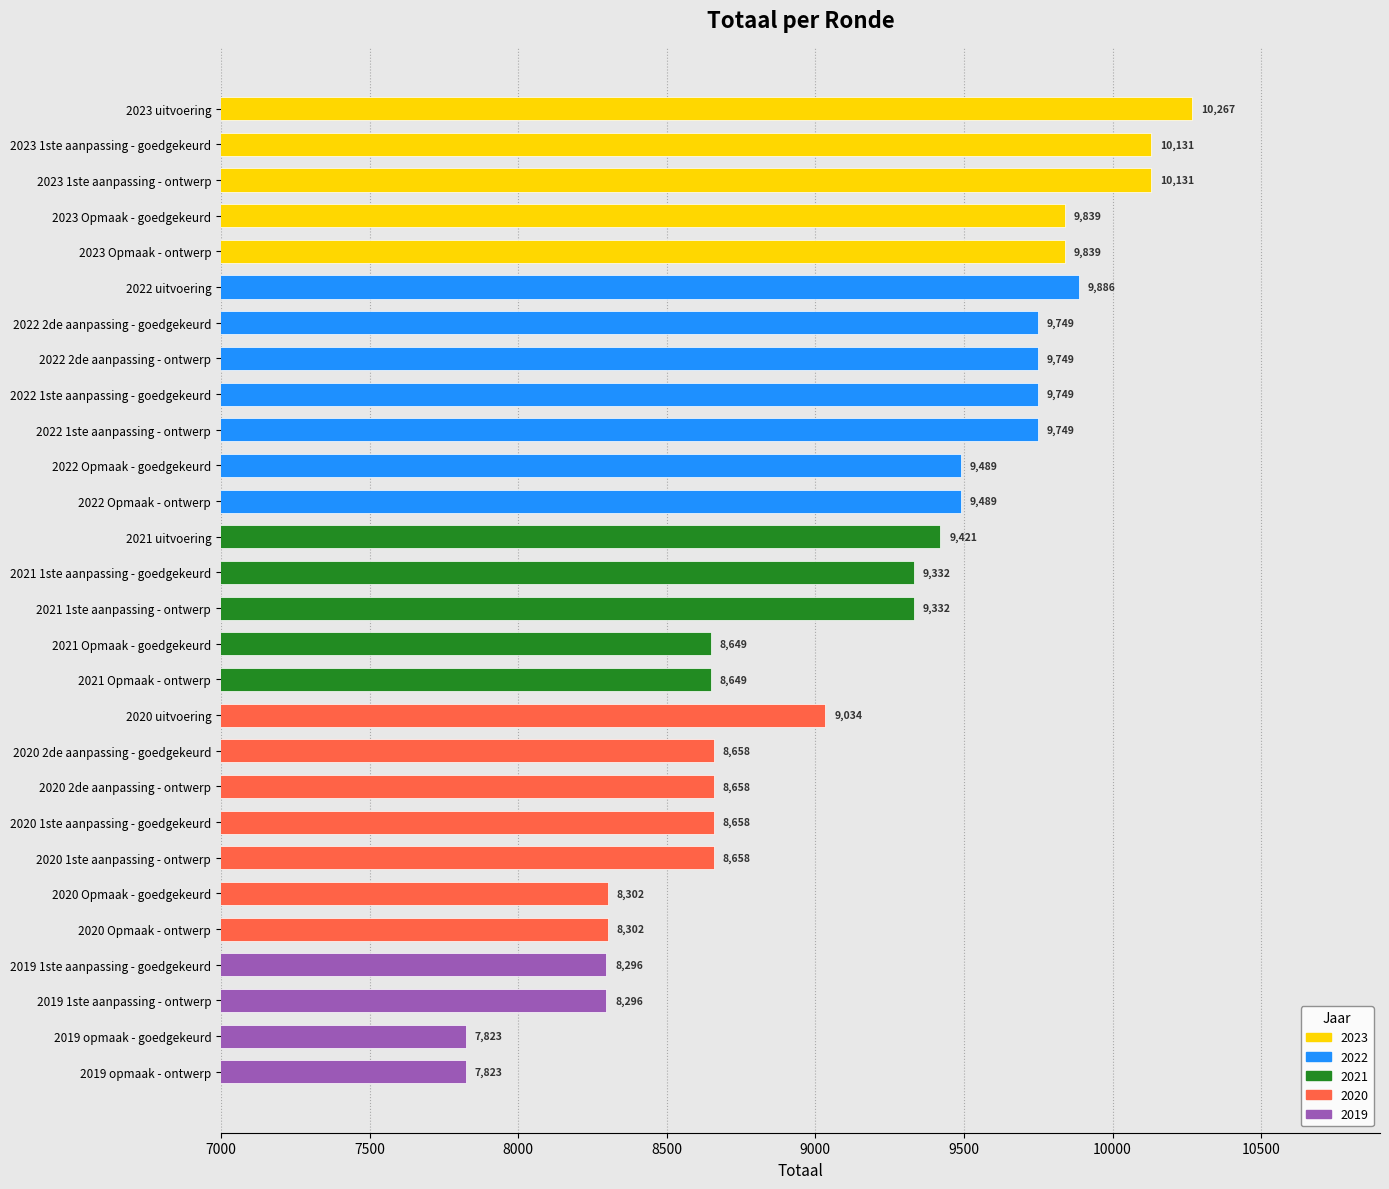

Is it true that the value at 2019 1ste aanpassing - ontwerp is 12974?

False